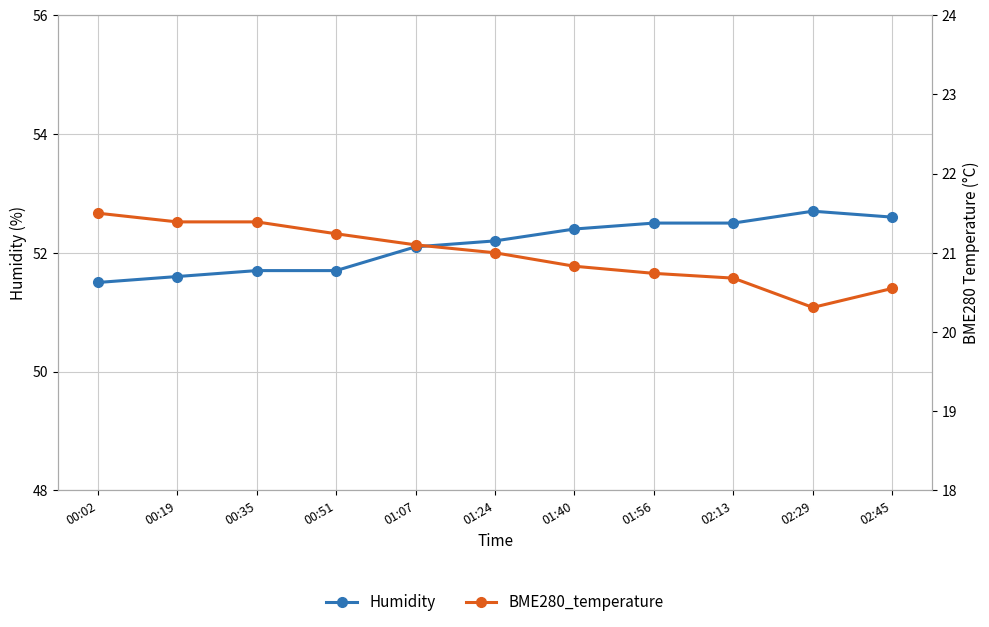

Where does the BME280_temperature series first go above 21?

00:02